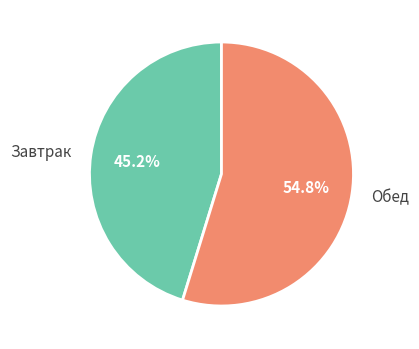

Between Завтрак and Обед, which is larger?

Обед